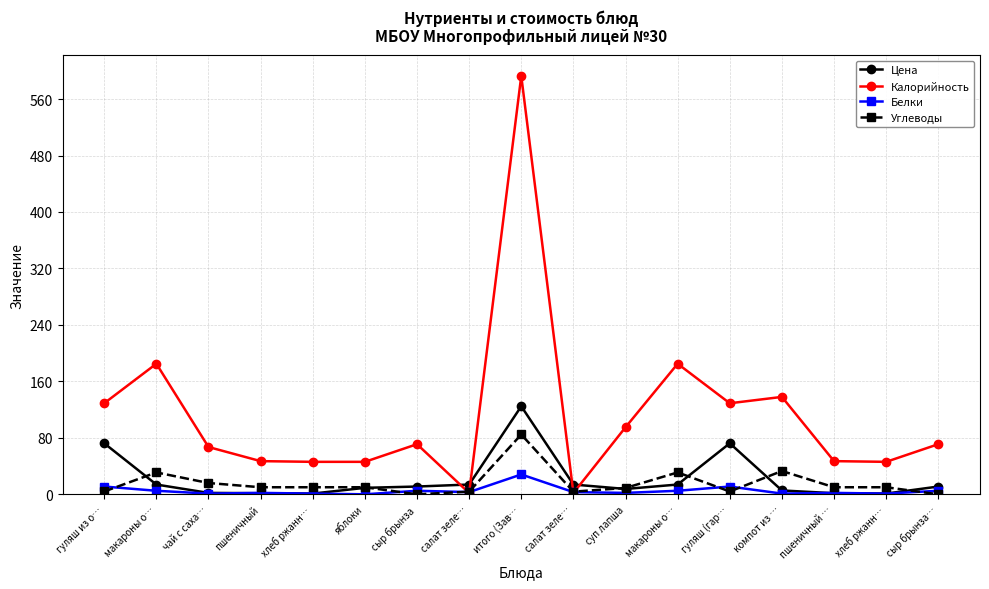

How many lines are shown in the chart?

4